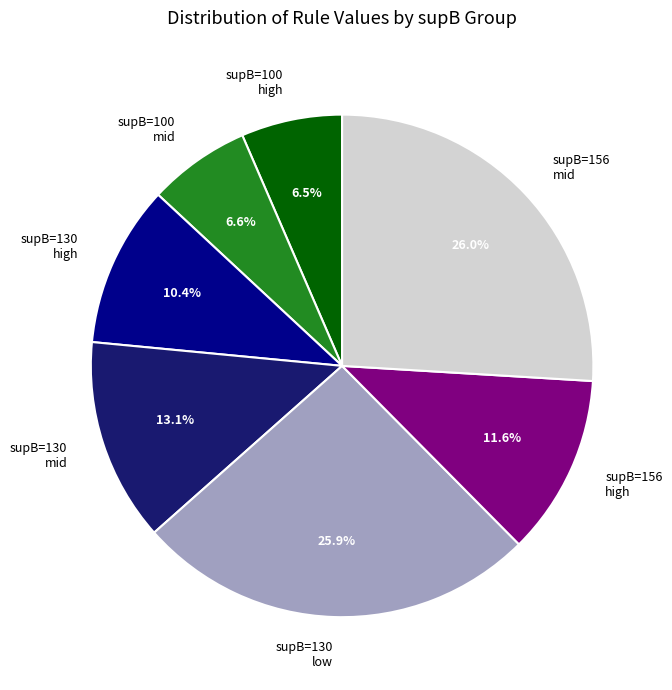

Does supB=100 high represent more than half of the total?

No